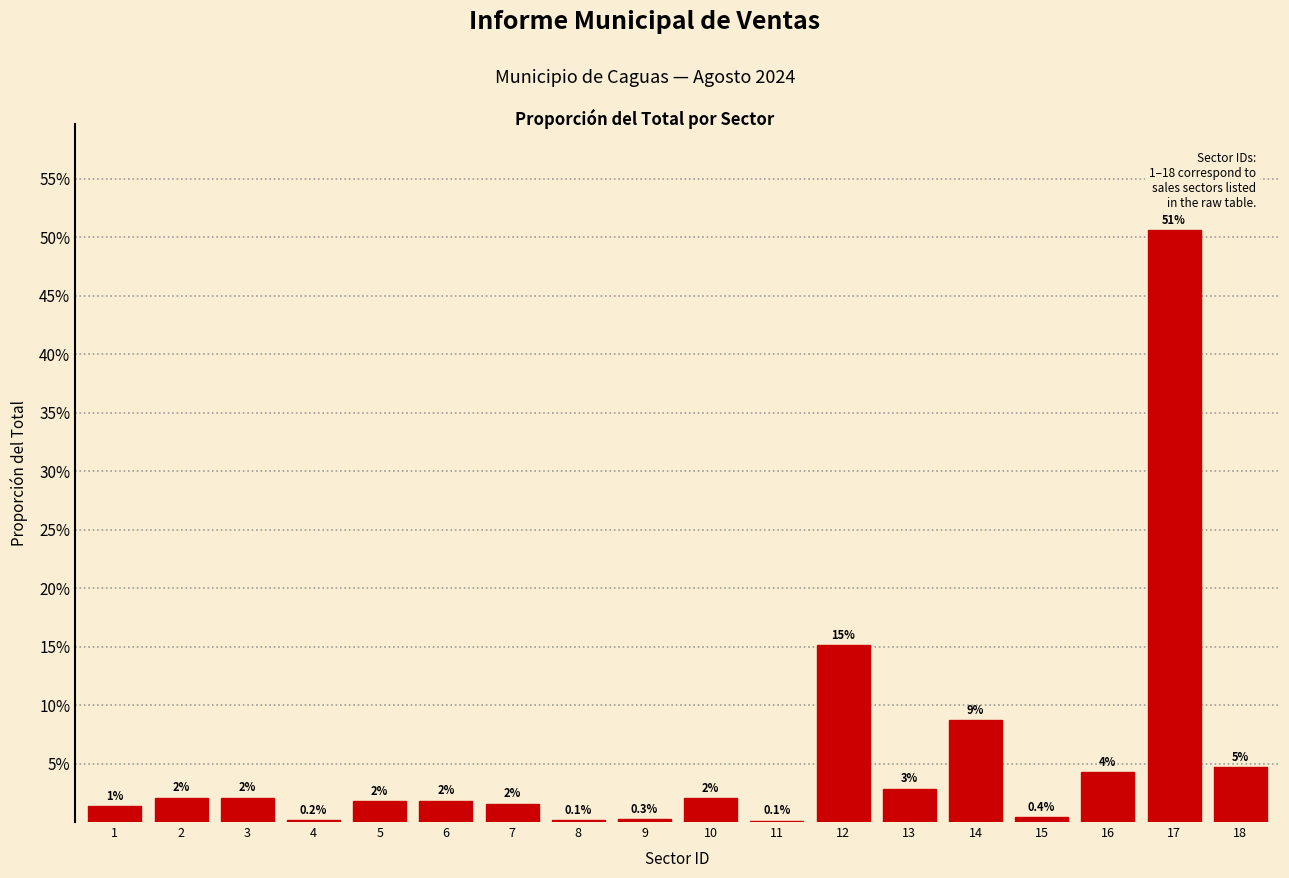

Are the bars horizontal?

No